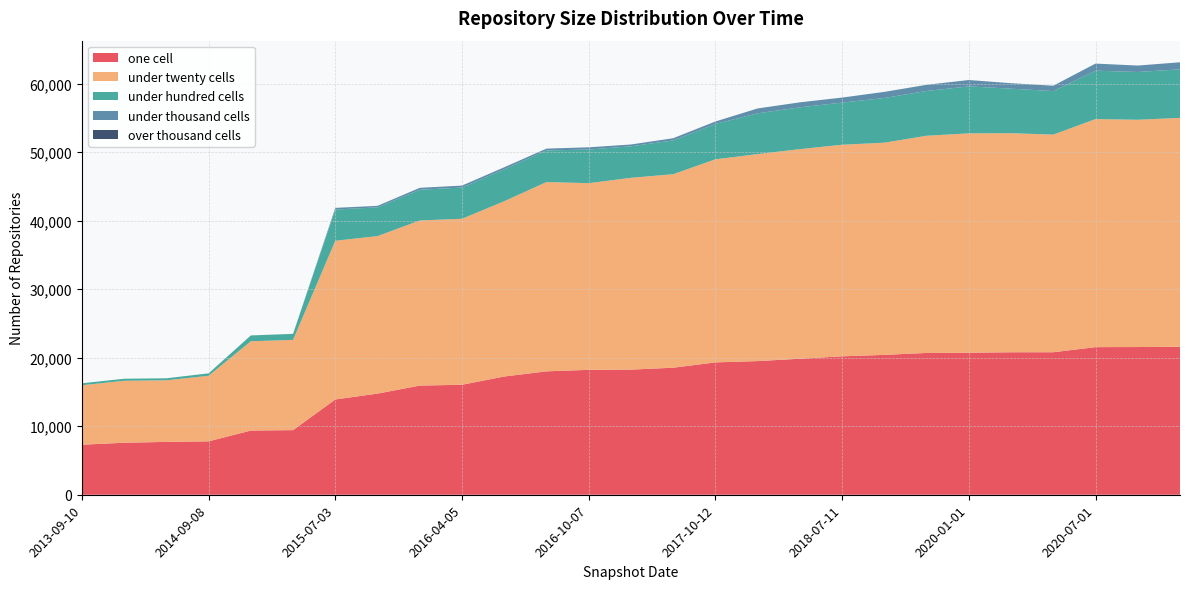

Reading left to right, what are all the values shown in this chart?

one_cell: 2013-09-10=7305	2013-12-20=7591	2014-03-28=7716	2014-09-08=7794	2015-01-19=9370	2015-04-09=9433	2015-07-03=13911	2015-10-01=14765	2016-01-04=15934	2016-04-05=16055	2016-07-04=17260	2017-04-12=18013	2016-10-07=18234	2017-07-24=18263	2016-12-27=18546	2017-10-12=19319	2017-12-22=19509	2018-04-09=19855	2018-07-11=20208	2019-07-01=20416	2019-04-06=20698	2020-01-01=20731	2019-01-01=20798	2018-09-28=20802	2020-07-01=21548	2020-04-01=21561	2020-10-01=21603
under_twenty_cells: 2013-09-10=8680	2013-12-20=9046	2014-03-28=8992	2014-09-08=9572	2015-01-19=13034	2015-04-09=13173	2015-07-03=23165	2015-10-01=22990	2016-01-04=24103	2016-04-05=24232	2016-07-04=25583	2017-04-12=27634	2016-10-07=27244	2017-07-24=28002	2016-12-27=28243	2017-10-12=29647	2017-12-22=30217	2018-04-09=30597	2018-07-11=30883	2019-07-01=30977	2019-04-06=31707	2020-01-01=32020	2019-01-01=31982	2018-09-28=31766	2020-07-01=33288	2020-04-01=33177	2020-10-01=33409
under_hundred_cells: 2013-09-10=283	2013-12-20=295	2014-03-28=290	2014-09-08=353	2015-01-19=846	2015-04-09=874	2015-07-03=4558	2015-10-01=4197	2016-01-04=4485	2016-04-05=4556	2016-07-04=4664	2017-04-12=4615	2016-10-07=4915	2017-07-24=4601	2016-12-27=4930	2017-10-12=5159	2017-12-22=5954	2018-04-09=6103	2018-07-11=6151	2019-07-01=6524	2019-04-06=6536	2020-01-01=6859	2019-01-01=6495	2018-09-28=6356	2020-07-01=7066	2020-04-01=6975	2020-10-01=7087
under_thousand_cells: 2013-09-10=2	2013-12-20=1	2014-03-28=2	2014-09-08=2	2015-01-19=7	2015-04-09=7	2015-07-03=241	2015-10-01=222	2016-01-04=279	2016-04-05=287	2016-07-04=297	2017-04-12=263	2016-10-07=324	2017-07-24=262	2016-12-27=324	2017-10-12=362	2017-12-22=710	2018-04-09=727	2018-07-11=735	2019-07-01=890	2019-04-06=901	2020-01-01=929	2019-01-01=798	2018-09-28=784	2020-07-01=1036	2020-04-01=936	2020-10-01=1028
over_thousand_cells: 2013-09-10=0	2013-12-20=0	2014-03-28=0	2014-09-08=0	2015-01-19=0	2015-04-09=0	2015-07-03=0	2015-10-01=0	2016-01-04=0	2016-04-05=0	2016-07-04=0	2017-04-12=0	2016-10-07=0	2017-07-24=0	2016-12-27=0	2017-10-12=0	2017-12-22=0	2018-04-09=0	2018-07-11=0	2019-07-01=0	2019-04-06=0	2020-01-01=0	2019-01-01=0	2018-09-28=0	2020-07-01=0	2020-04-01=0	2020-10-01=0